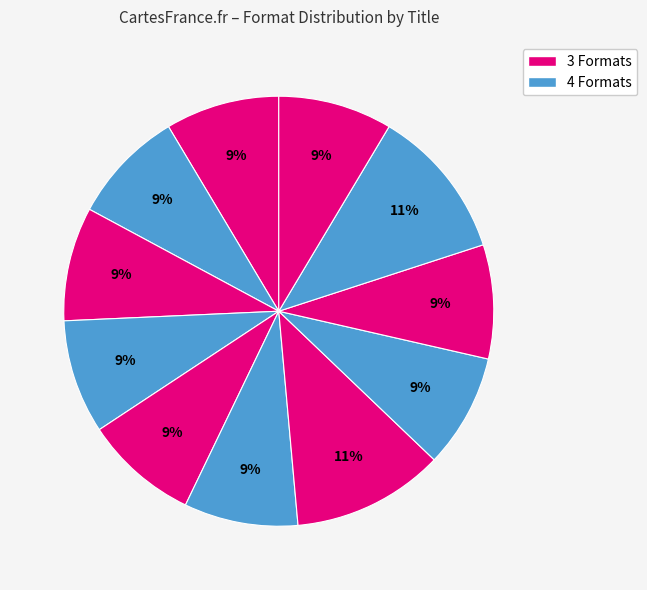

How many segments does this pie chart have?

11